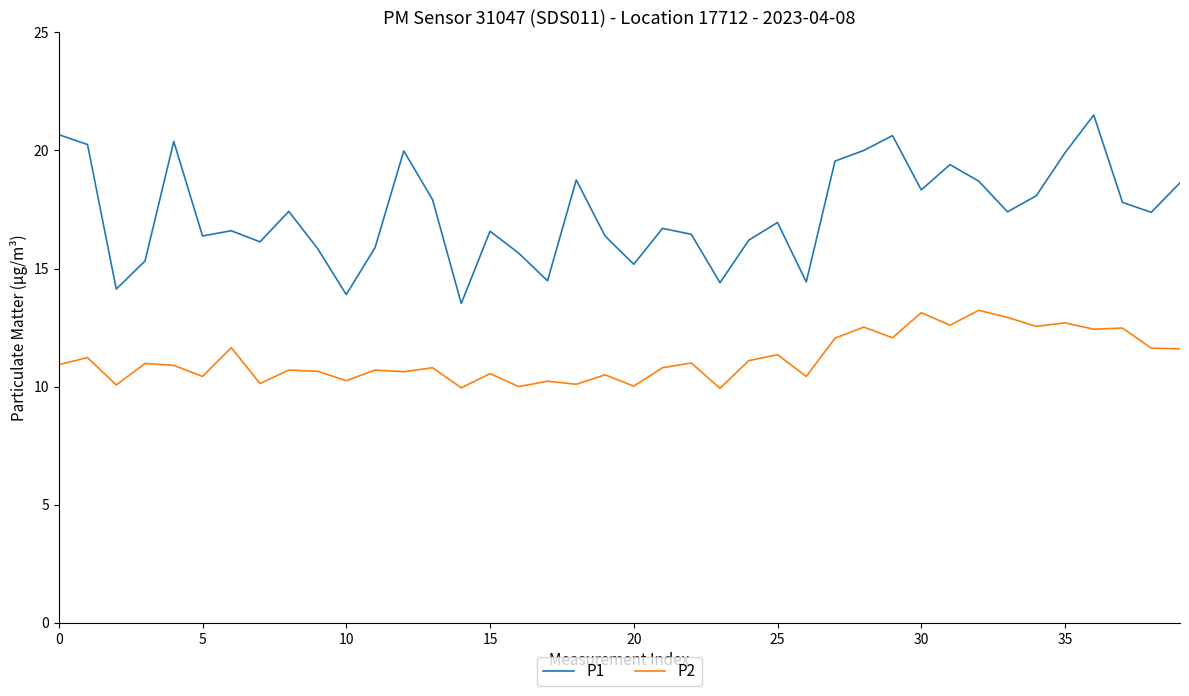

Which series has the widest spread of values?

P1